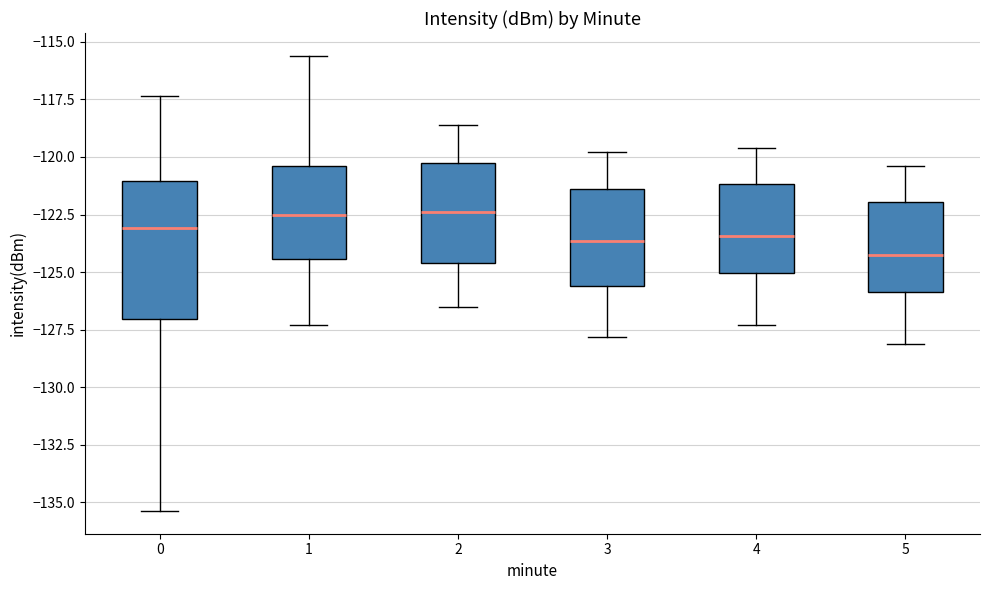

Reading left to right, read every box against the y-axis: the position of its median line, the range the box covers, and the ends of its whiskers. The values are not printed on the chart, so give them approximately, as read against the axis.

0: median -123.0, box -127.0 to -121.0, whiskers -135.5 to -117.5
1: median -122.5, box -124.5 to -120.5, whiskers -127.5 to -115.5
2: median -122.5, box -124.5 to -120.0, whiskers -126.5 to -118.5
3: median -123.5, box -125.5 to -121.5, whiskers -128.0 to -120.0
4: median -123.5, box -125.0 to -121.0, whiskers -127.5 to -119.5
5: median -124.0, box -126.0 to -122.0, whiskers -128.0 to -120.5